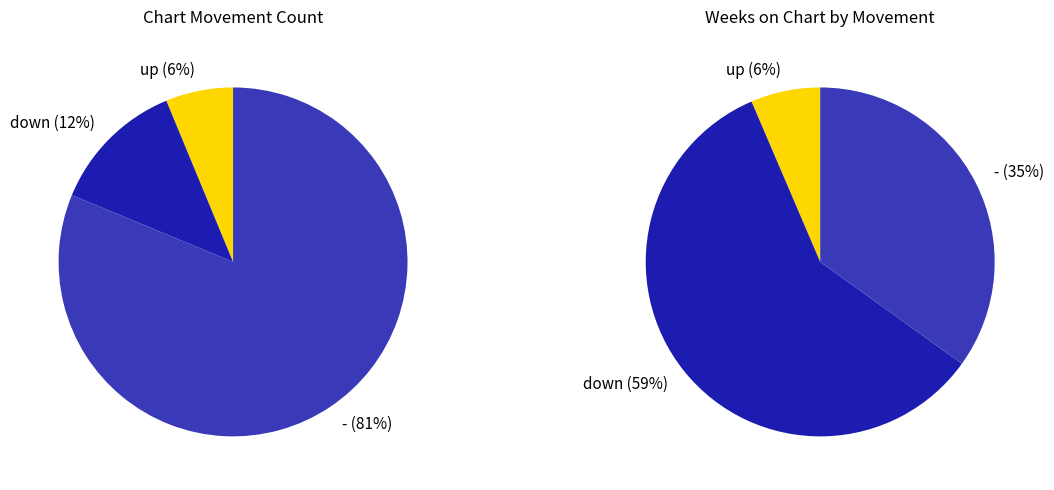

Combined, what portion of the pie is down and up?

18.8%